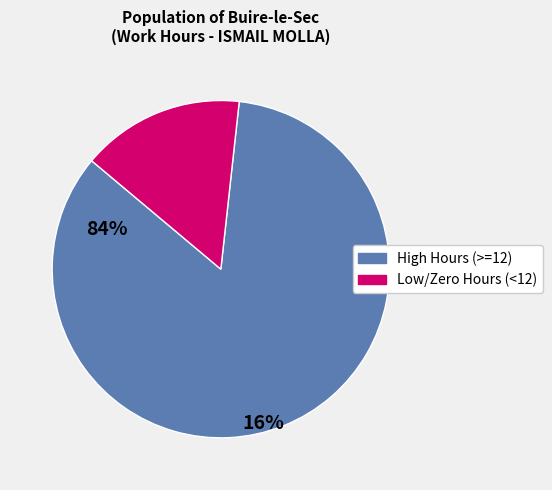

Is there a majority slice in this chart?

Yes